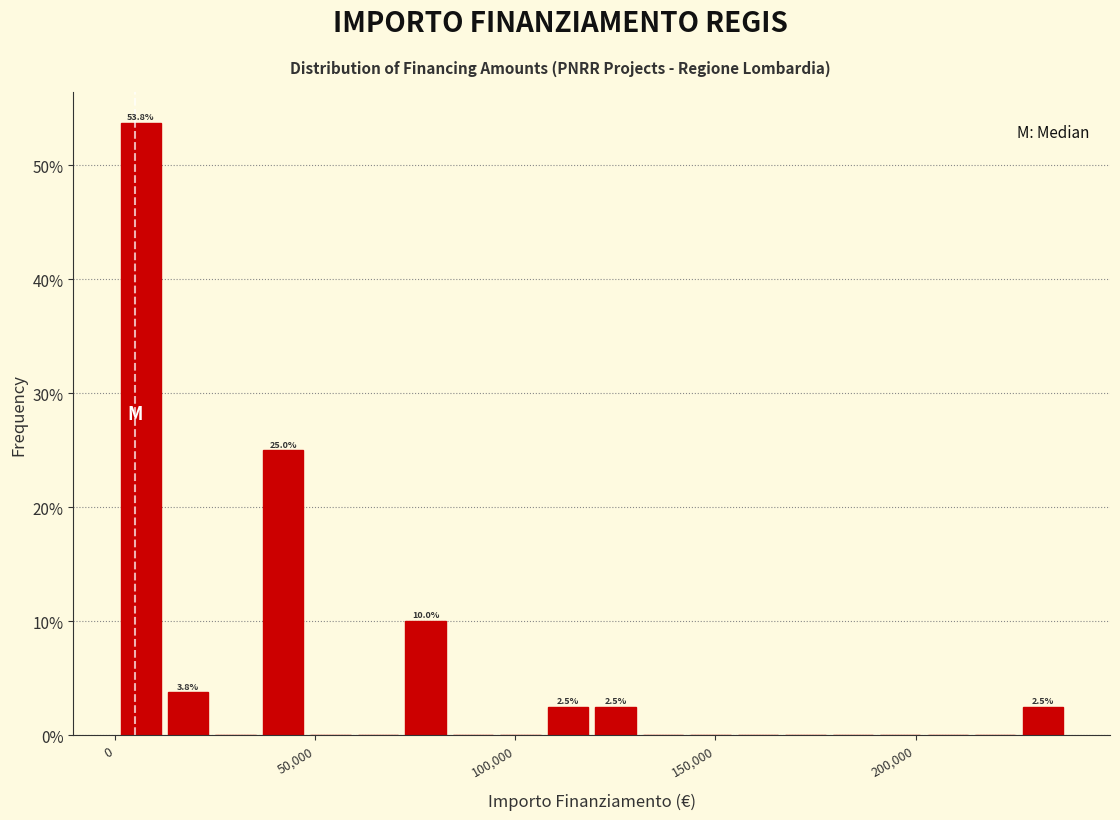

Read against the x-axis, roughly where is the centre of the tallest bar?

5000